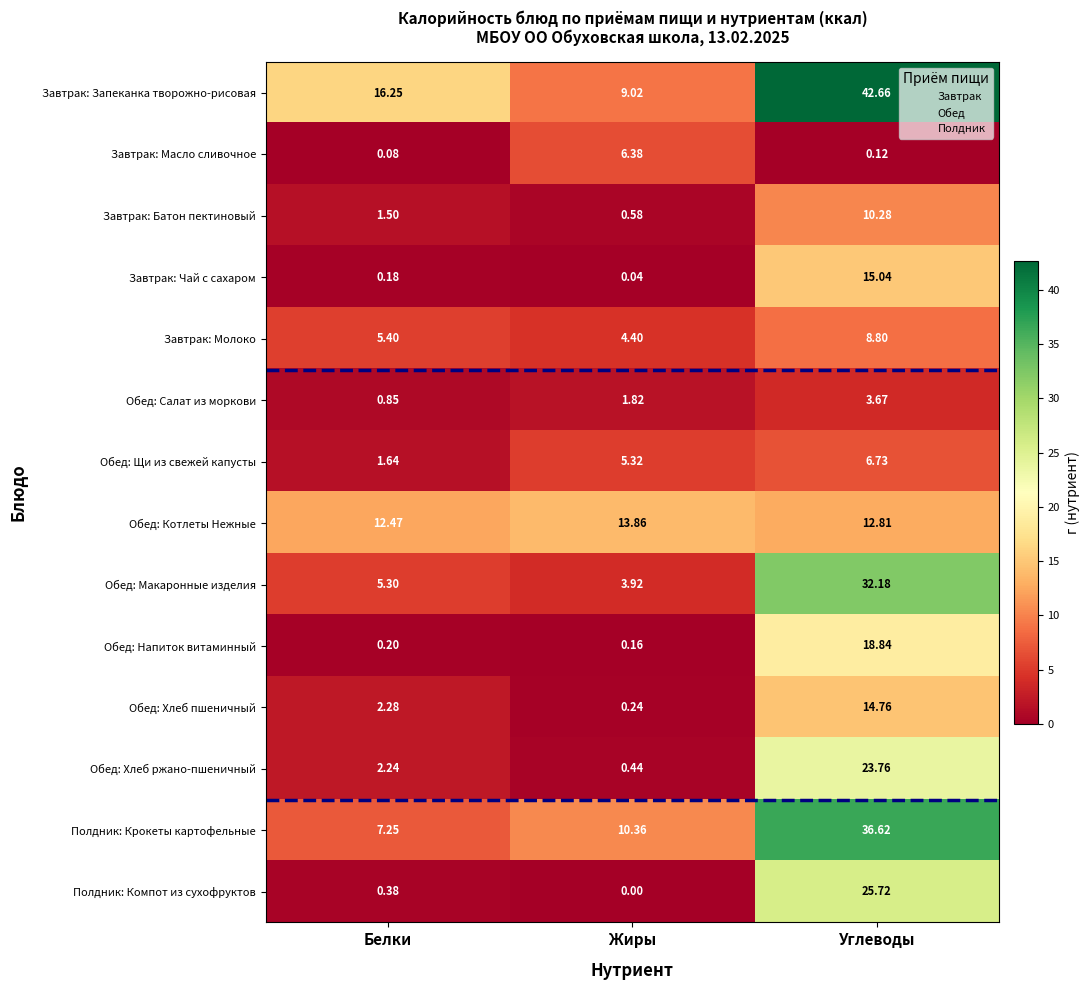

At which category is the sum across all series the highest?

Углеводы